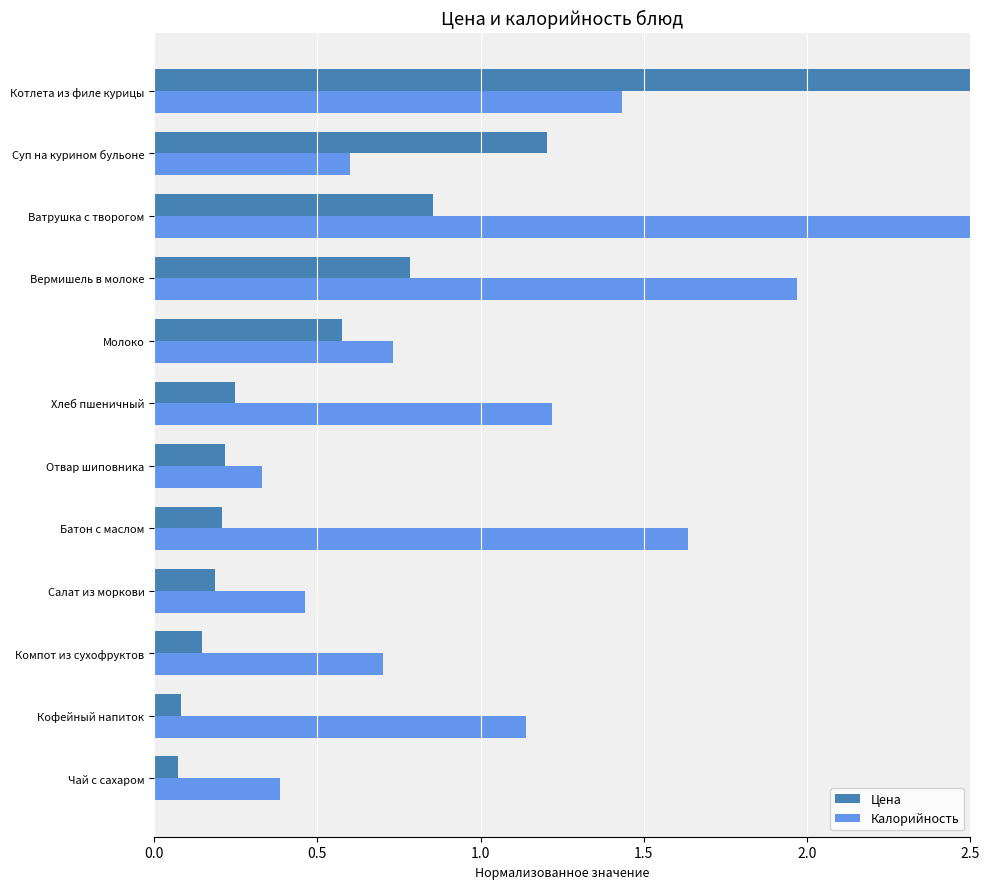

Is it true that Цена equals 0.6 at Молоко?

True